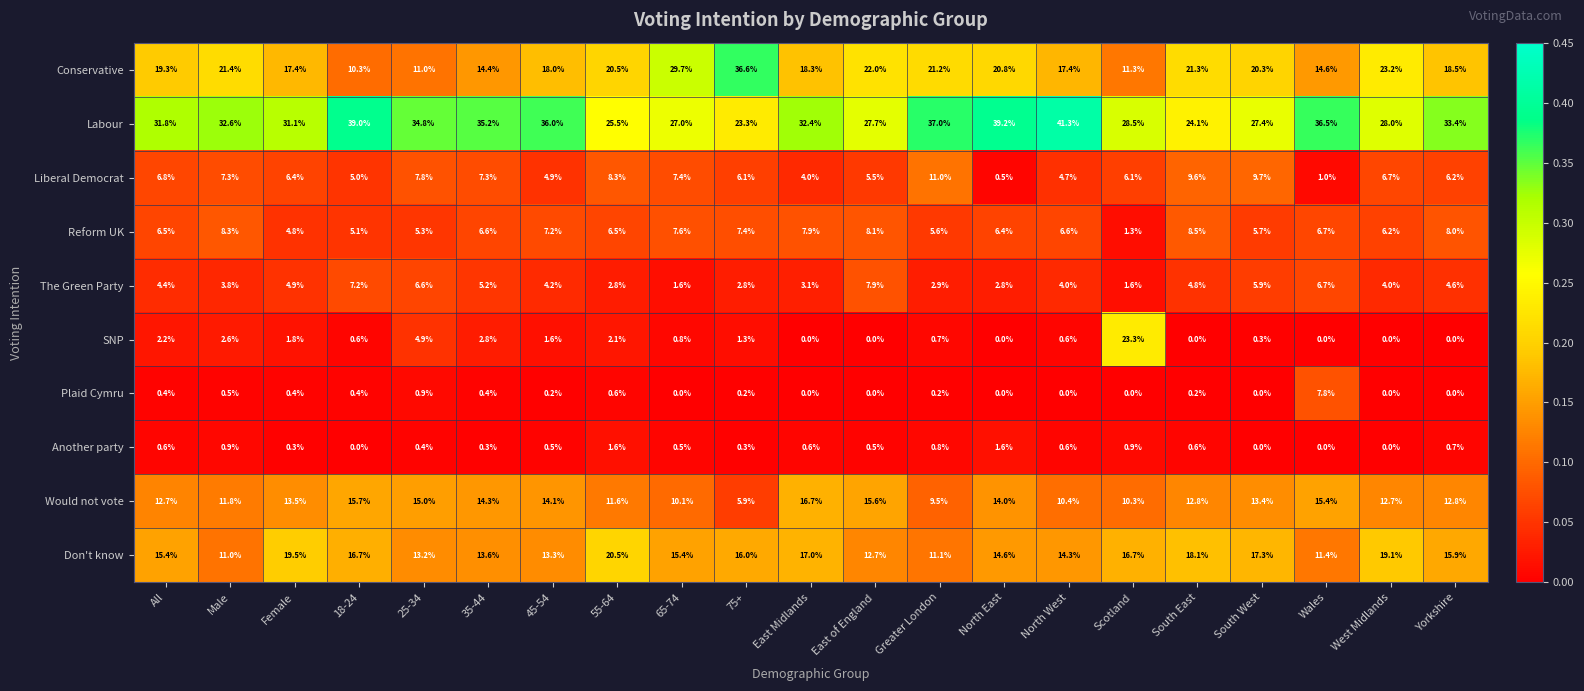

At which label is Reform UK closest to 4?

Female